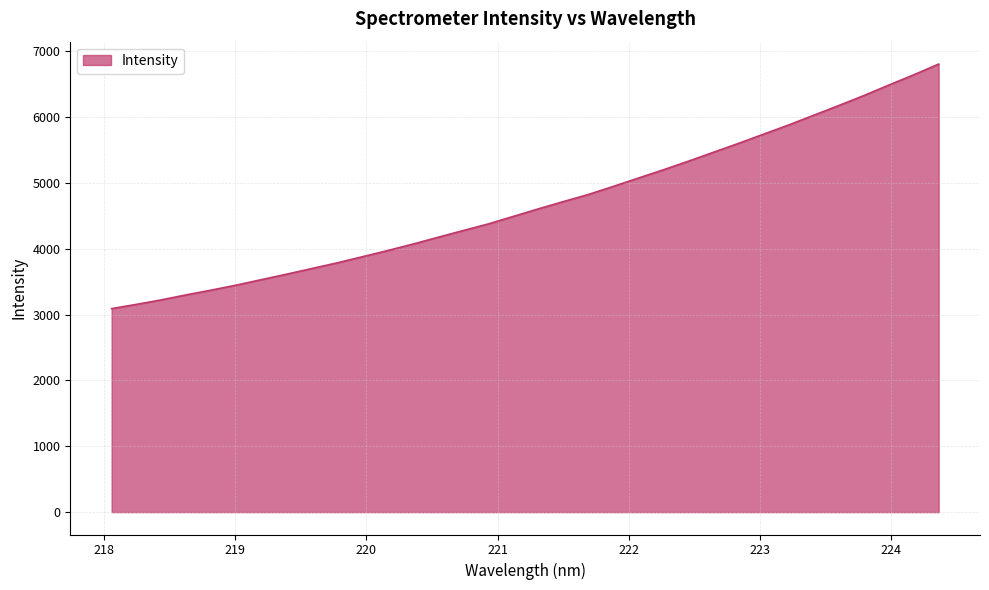

True or false: there are more than 1 points higher than both neighbors.

False